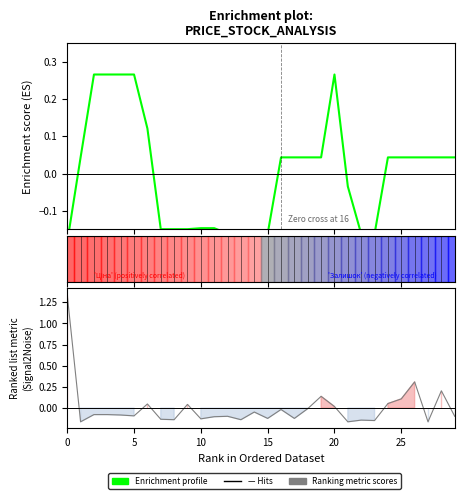

How many intersections are there between Enrichment profile and Ranking metric scores?

9